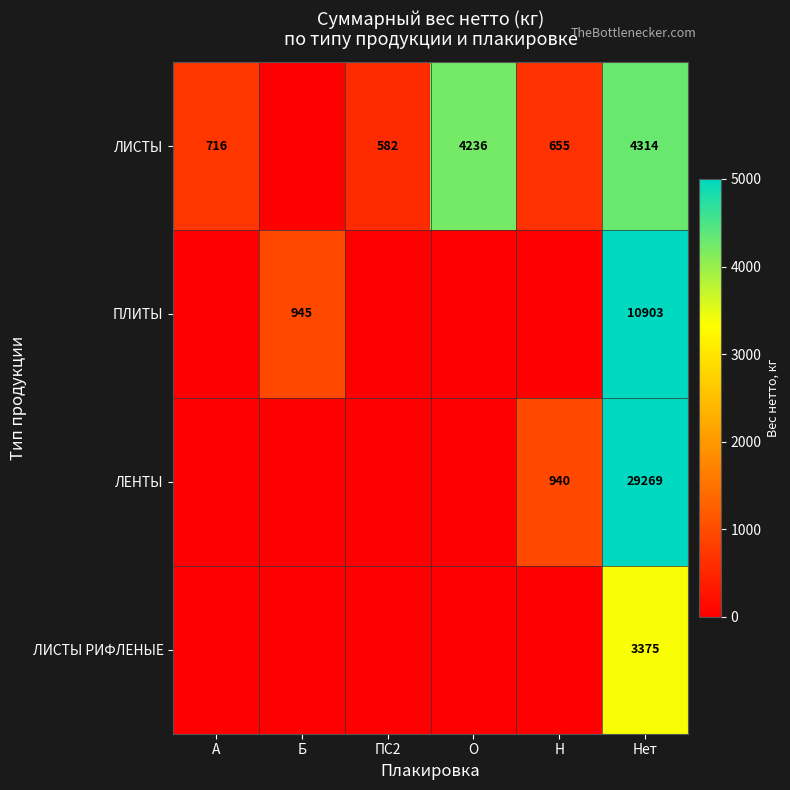

What is the smallest value displayed?

582.0